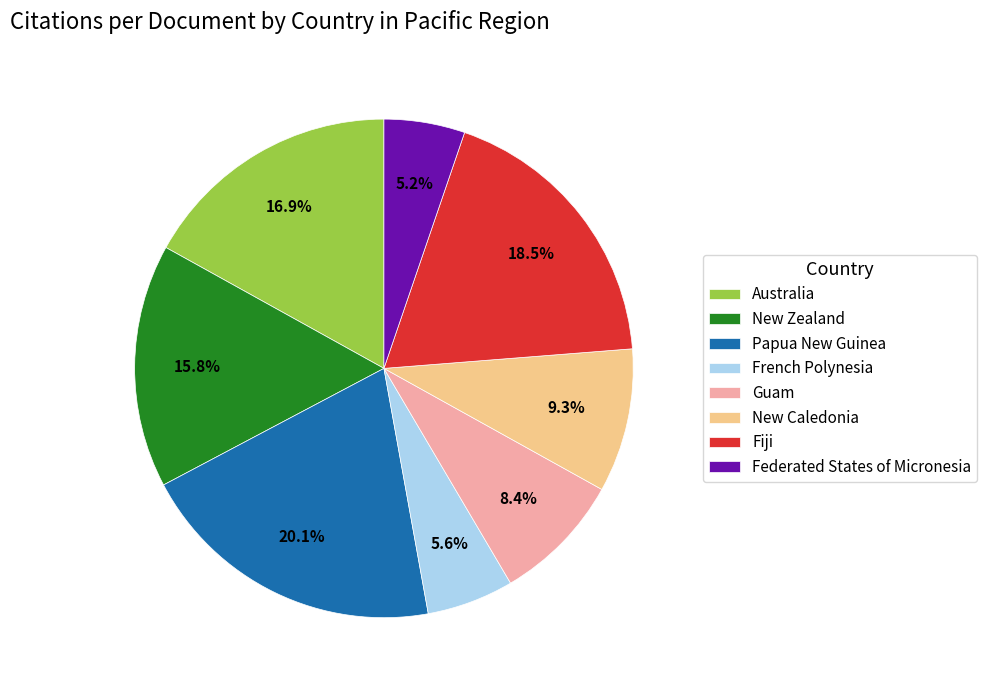

Count the number of slices in the pie.

8